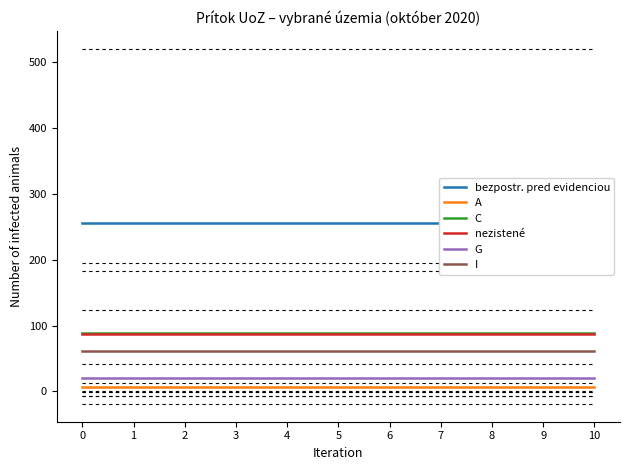

What are all the series names shown in the legend?

bezpostr. pred evidenciou, A, C, nezistené, G, I